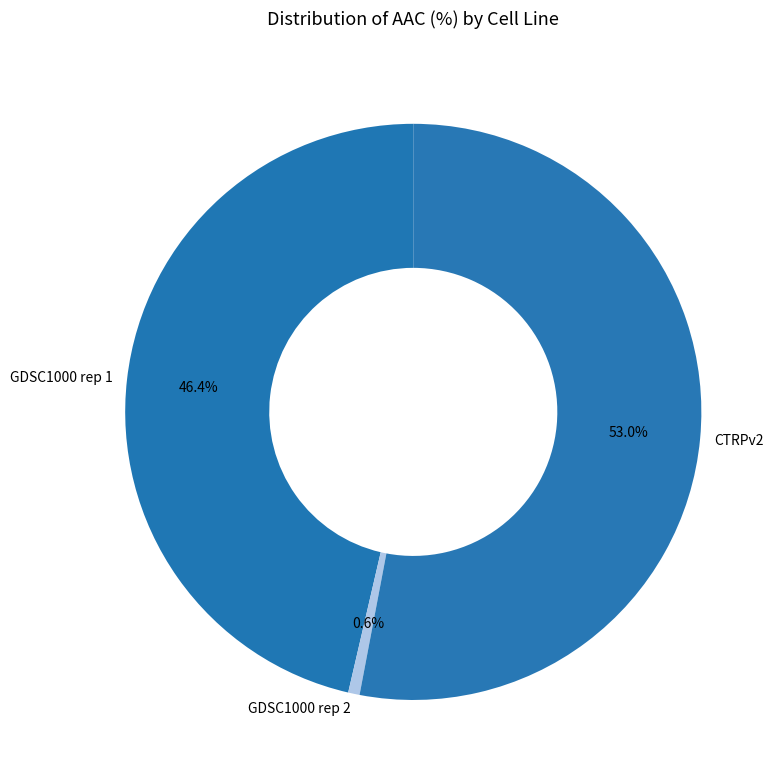

What is the majority slice?

CTRPv2